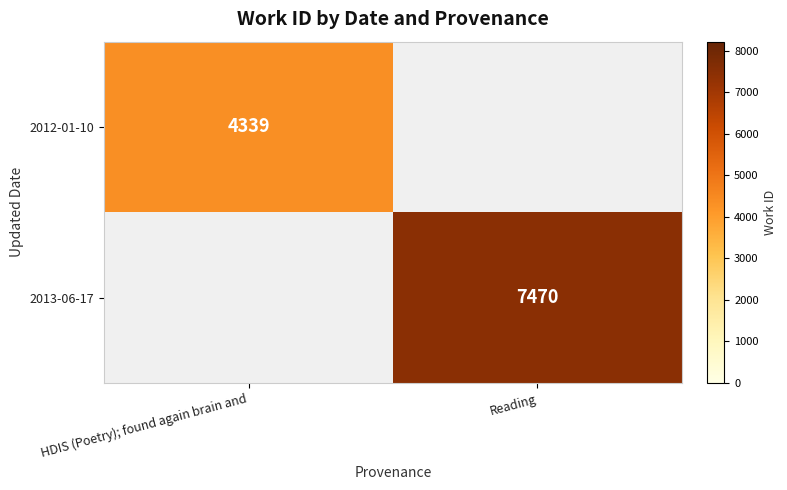

What is the smallest value displayed?

4339.0